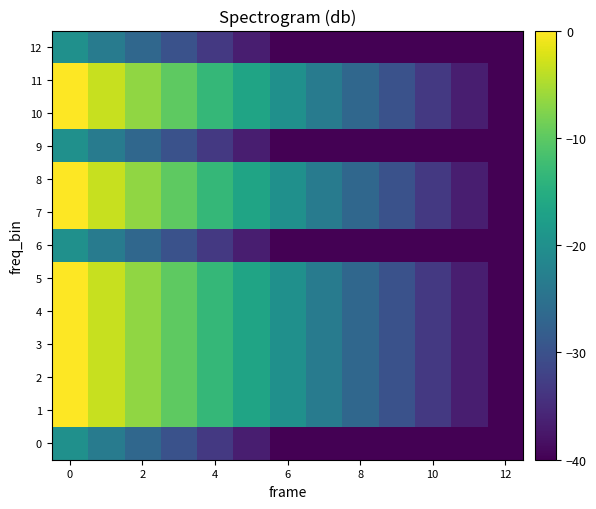

List the series in order of their peak value, highest first.

1, 2, 3, 4, 5, 7, 8, 10, 11, 0, 6, 9, 12